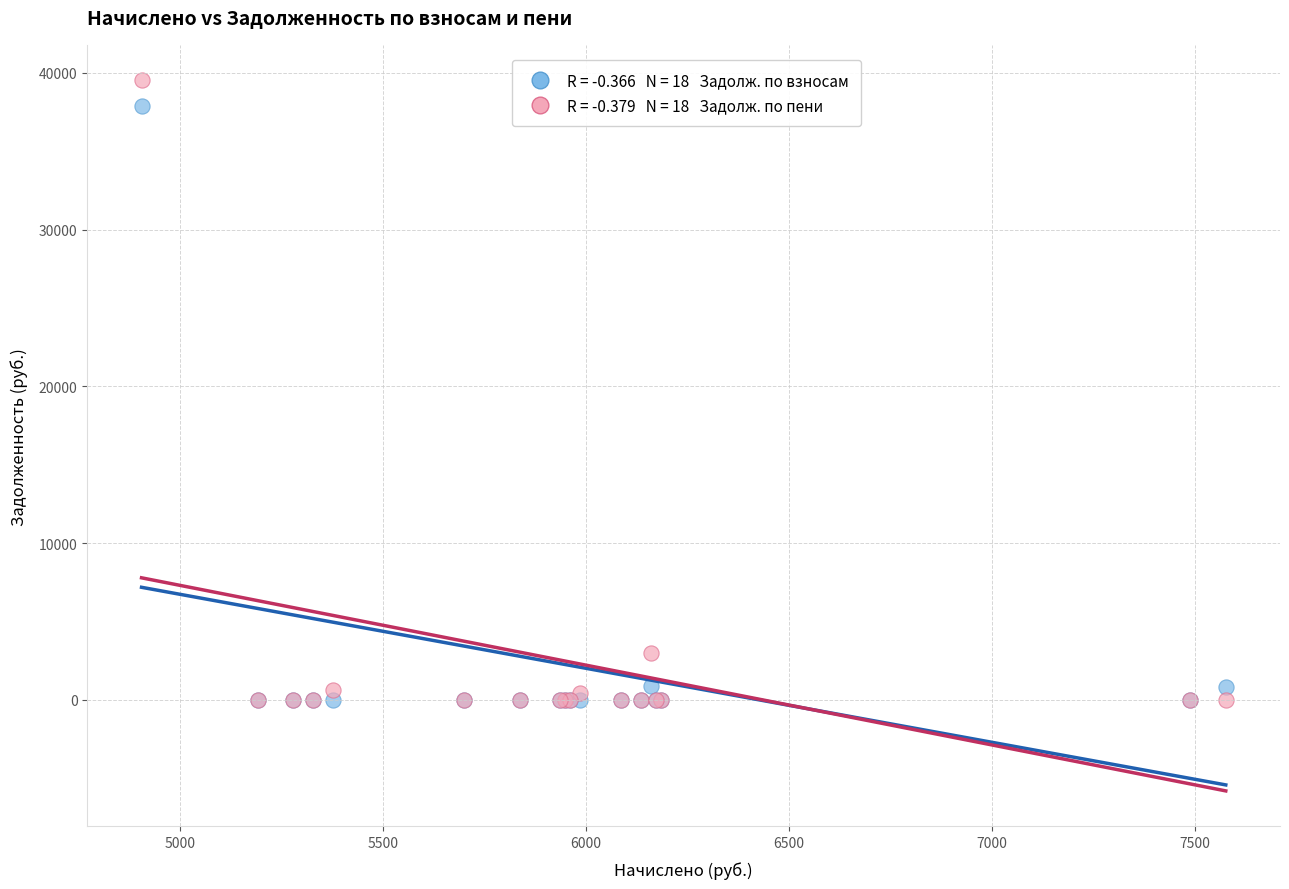

Across all series, what Y value is closest to 19761?

2950.7